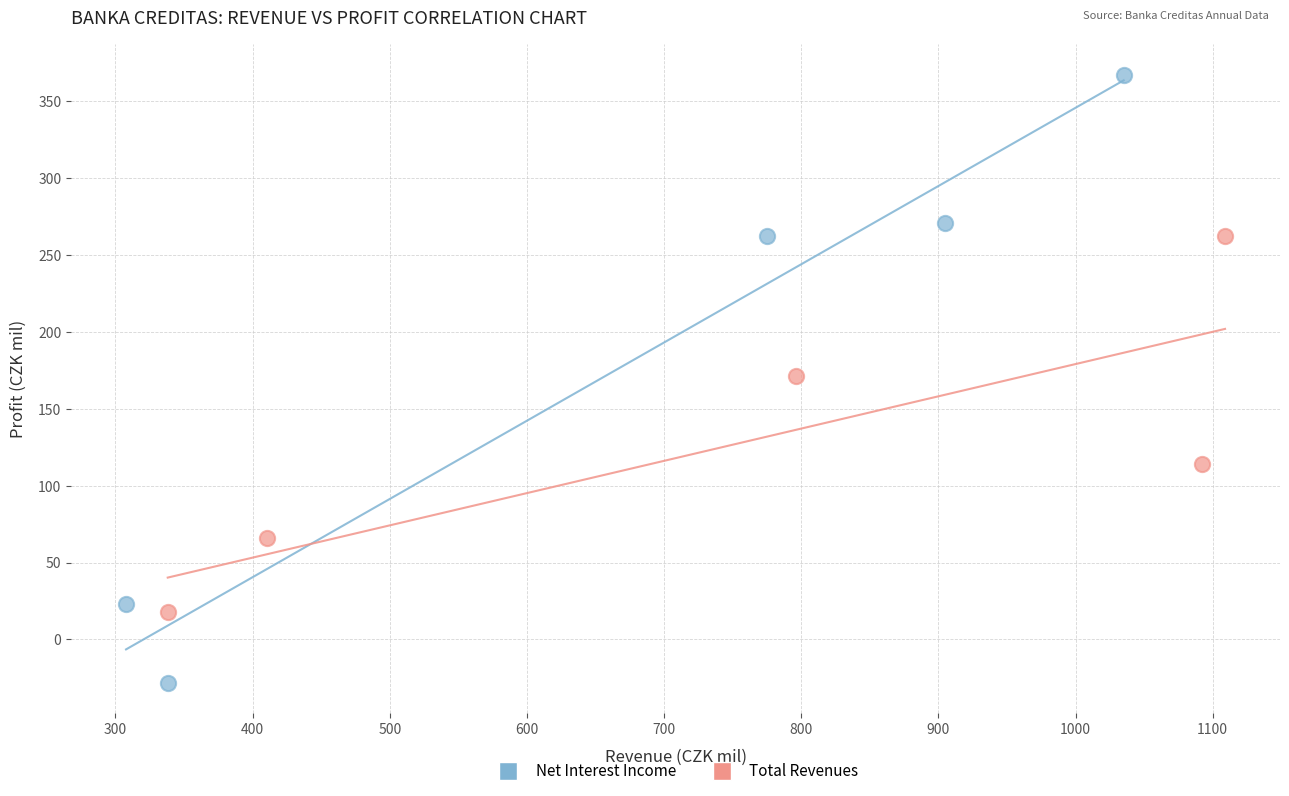

Which series has the widest spread of Y values?

Net Interest Income